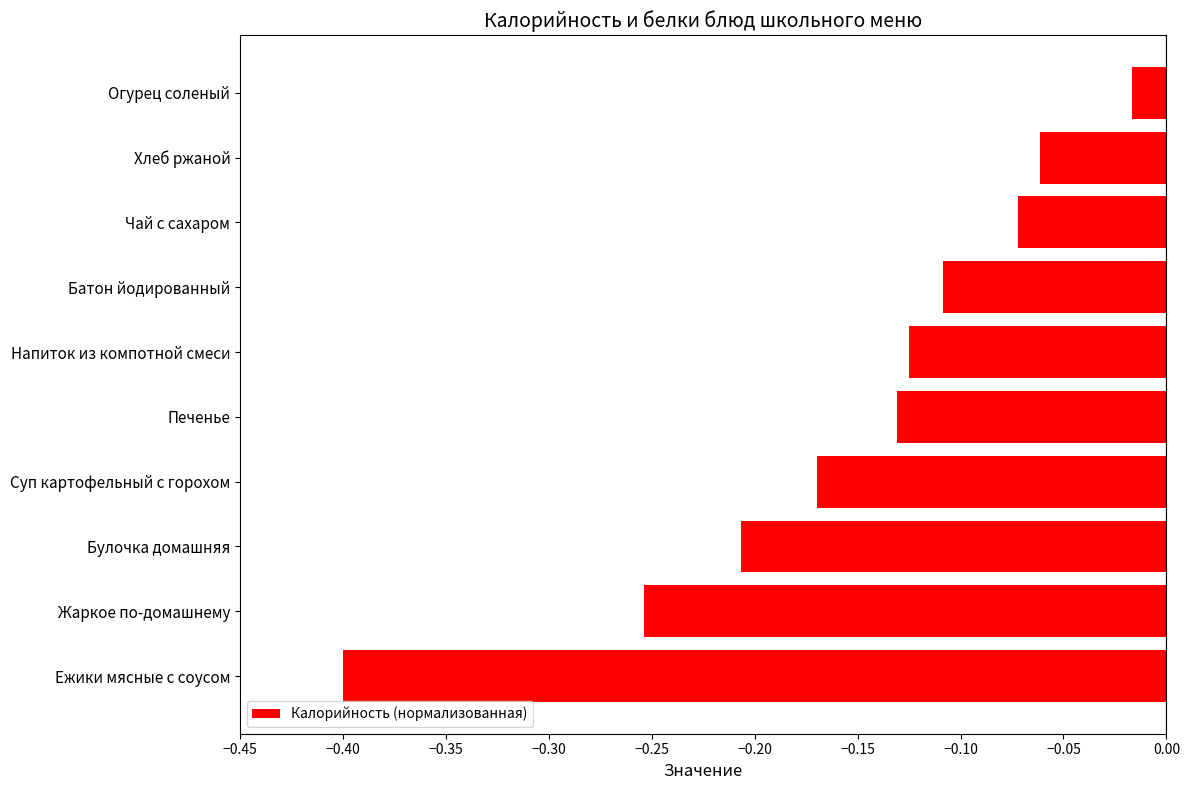

Are the bars horizontal?

Yes